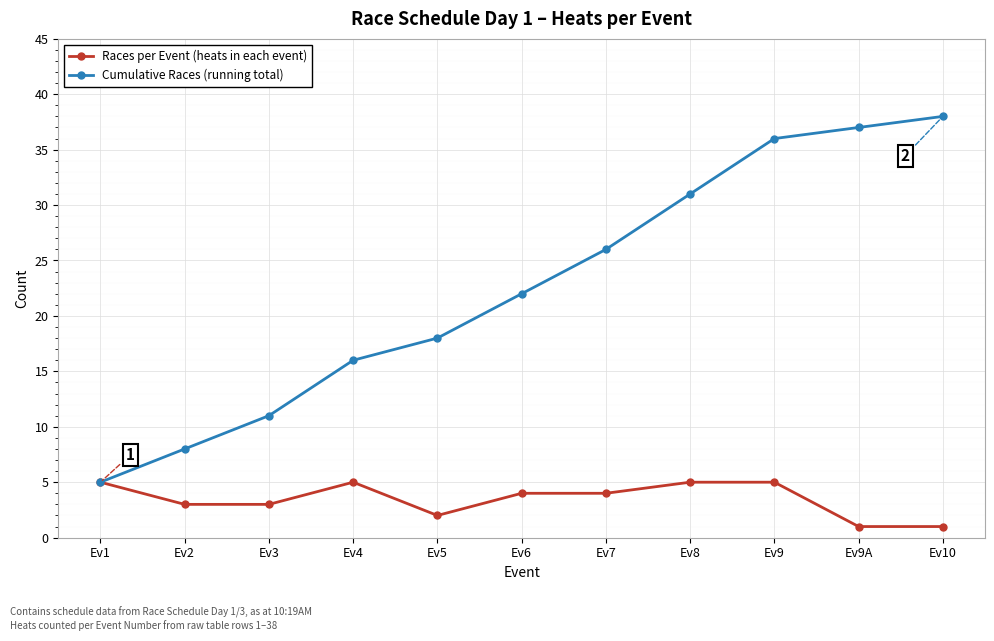

What is the maximum value shown in the chart?

38